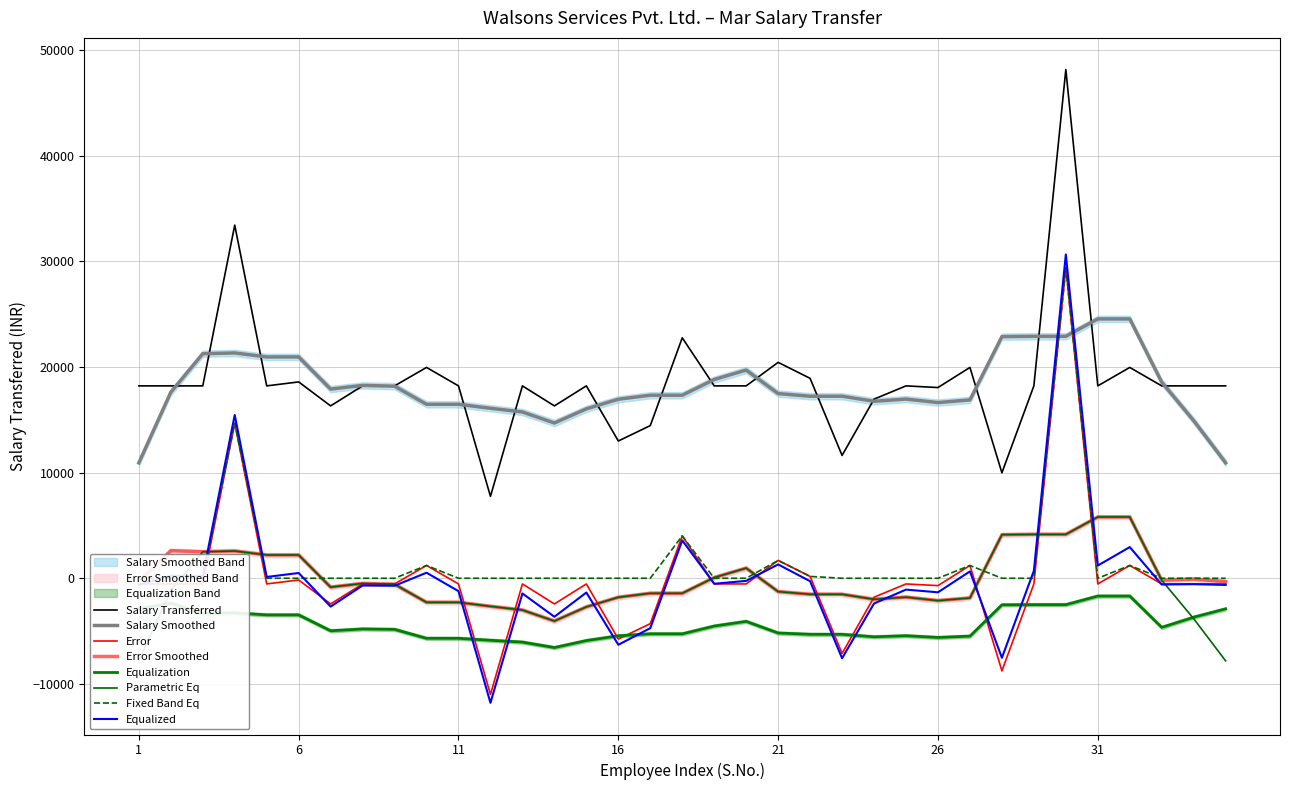

Approximately how many times larger is the value at 2 compared to 16?

1.4